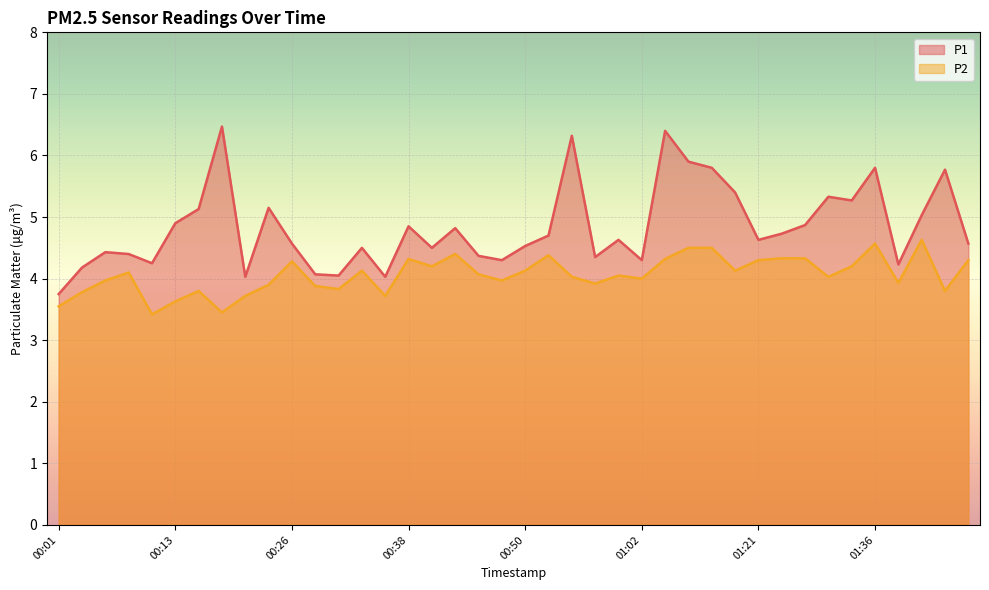

At which label is P1 closest to 5?

01:41